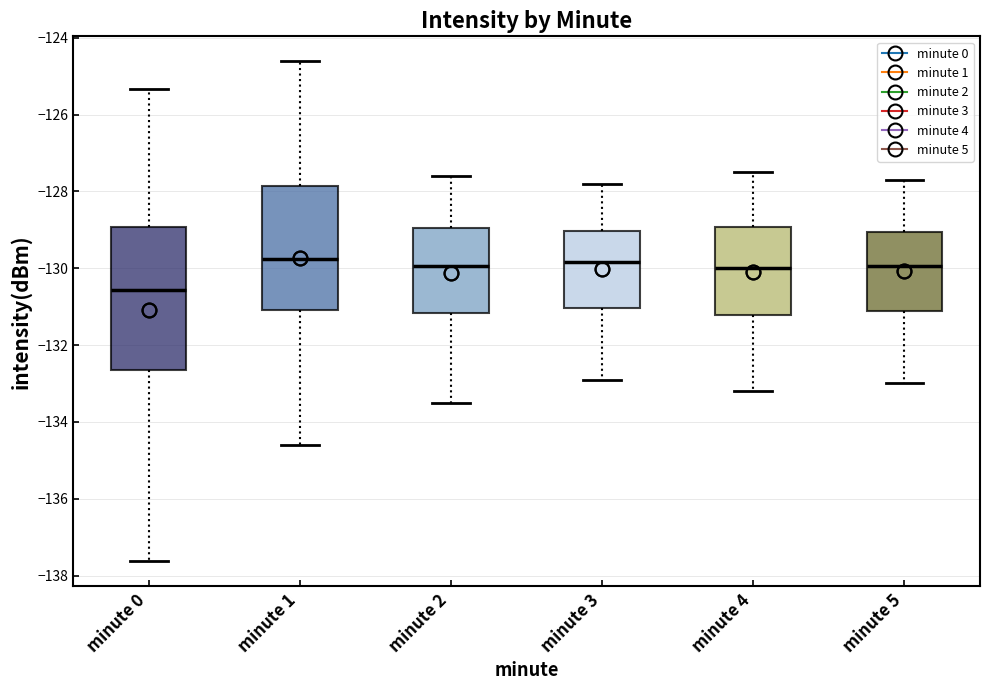

Reading left to right, transcribe this box plot: for each box, give where its median line is, the range the box spans, and where its two whiskers end, as read against the y-axis. The values are not printed on the chart, so give them approximately, as read against the axis.

minute 0: median -130.6, box -132.6 to -129.0, whiskers -137.6 to -125.4
minute 1: median -129.8, box -131.0 to -127.8, whiskers -134.6 to -124.6
minute 2: median -130.0, box -131.2 to -129.0, whiskers -133.4 to -127.6
minute 3: median -129.8, box -131.0 to -129.0, whiskers -132.8 to -127.8
minute 4: median -130.0, box -131.2 to -129.0, whiskers -133.2 to -127.4
minute 5: median -130.0, box -131.2 to -129.0, whiskers -133.0 to -127.6